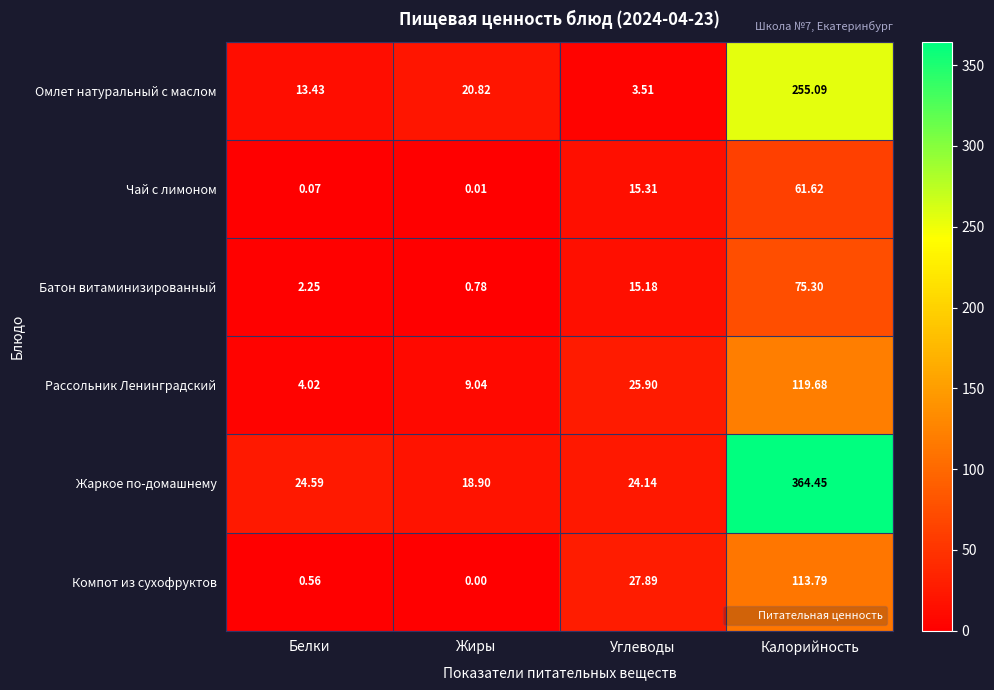

At which category is the sum across all series the highest?

Калорийность